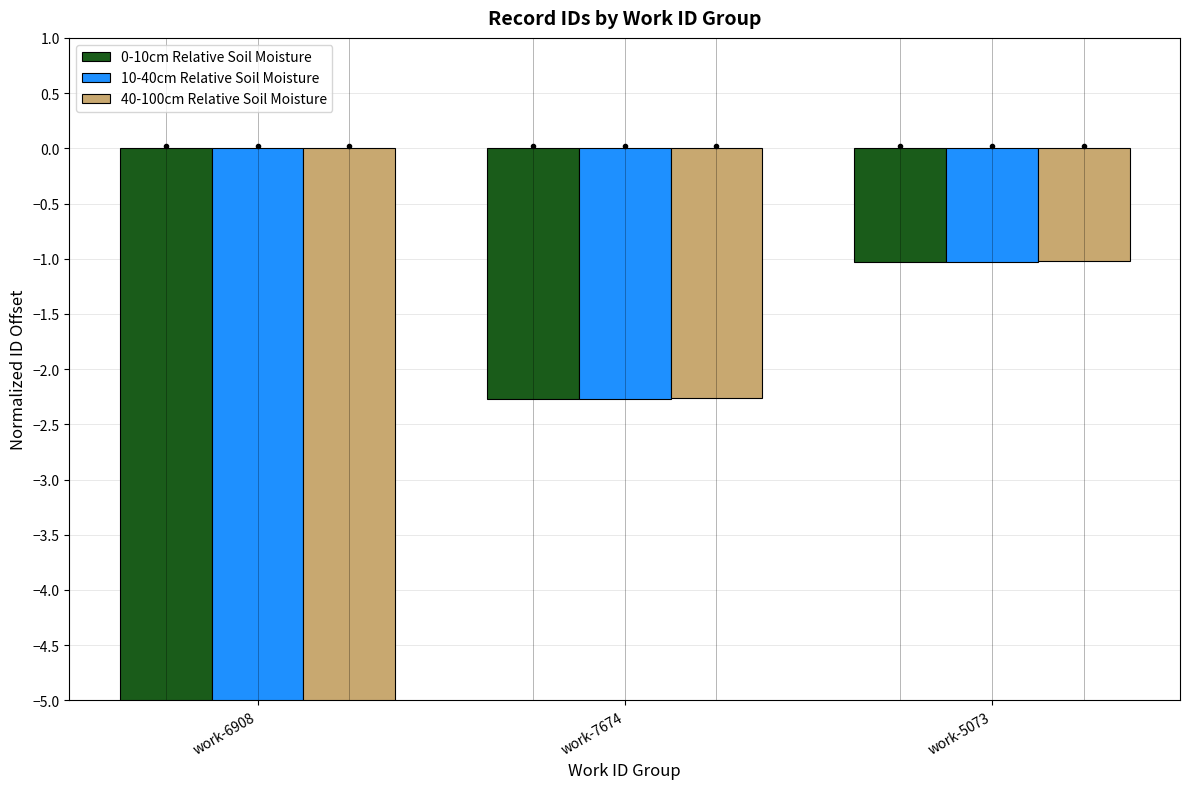

Is it true that 40-100cm Relative Soil Moisture equals -1.5 at work-5073?

False